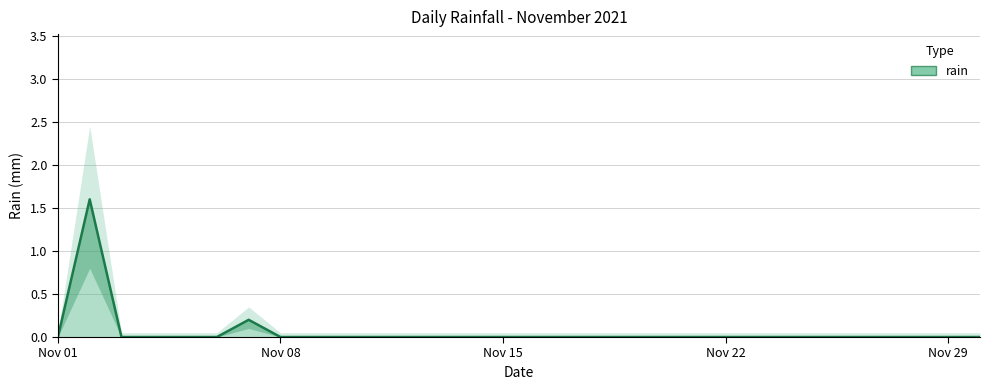

How many points are higher than both their immediate neighbors (excluding endpoints)?

2